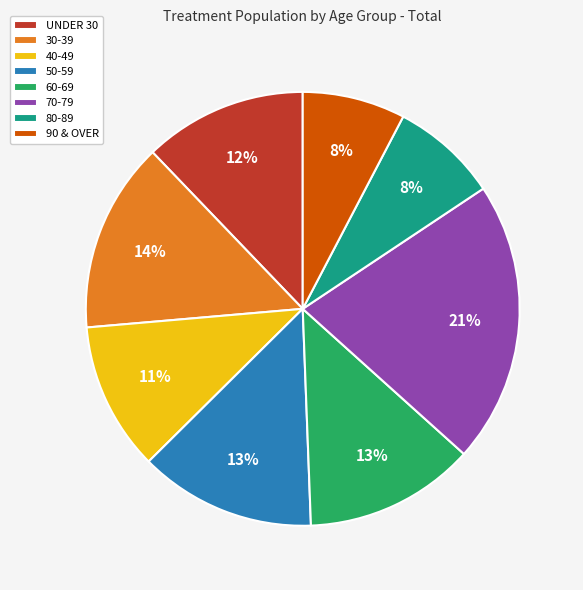

Count the number of slices in the pie.

8